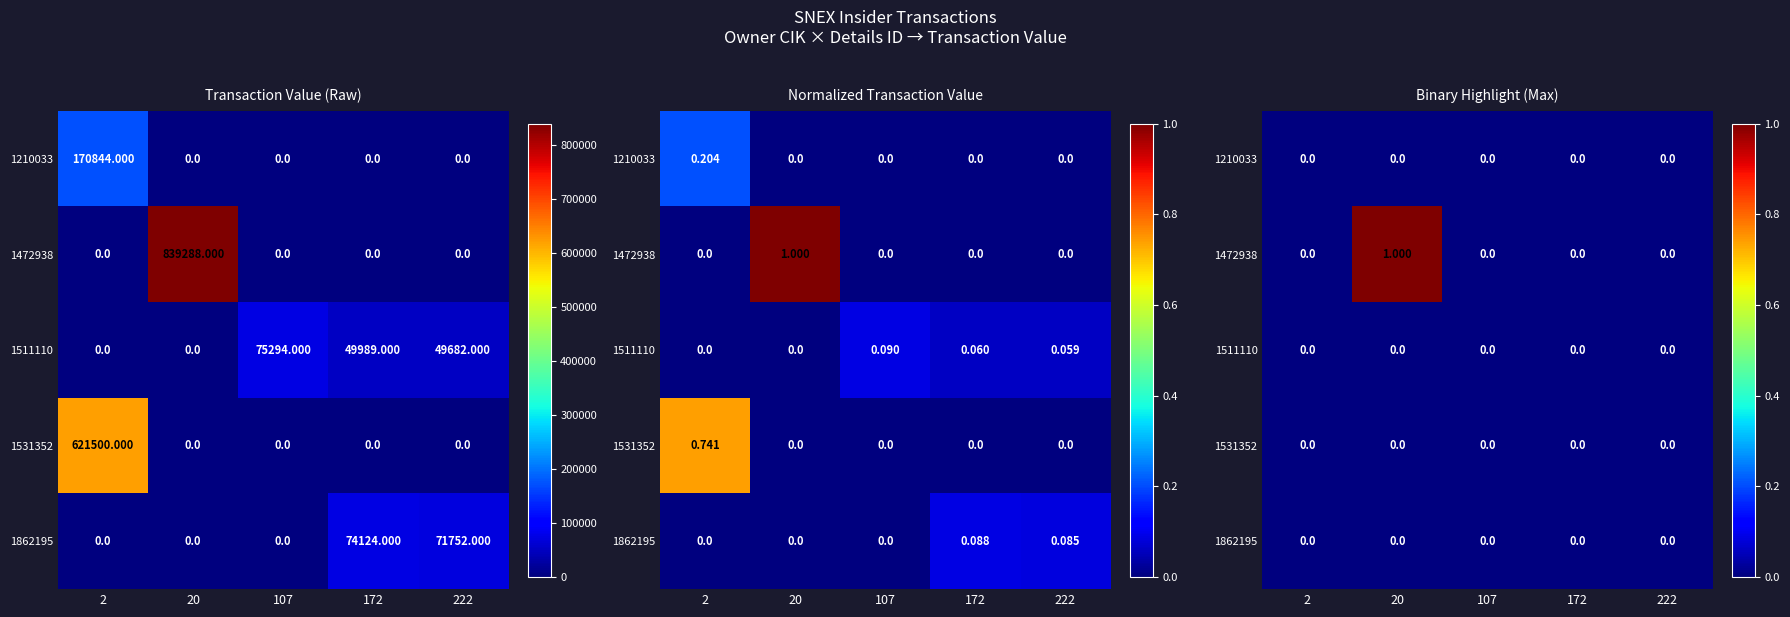

Count the number of data series in this chart.

5